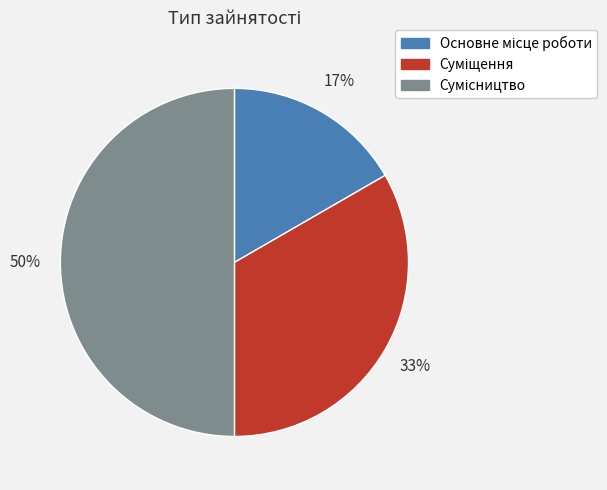

To the nearest percent, what is the difference between the largest and smallest slice percentages?

33%